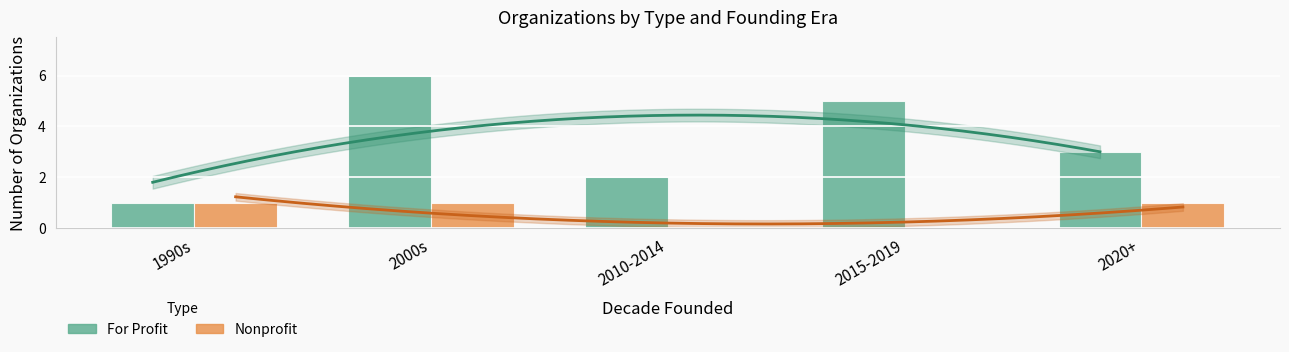

What is the value of the For Profit bar at the 1st from the left?

1